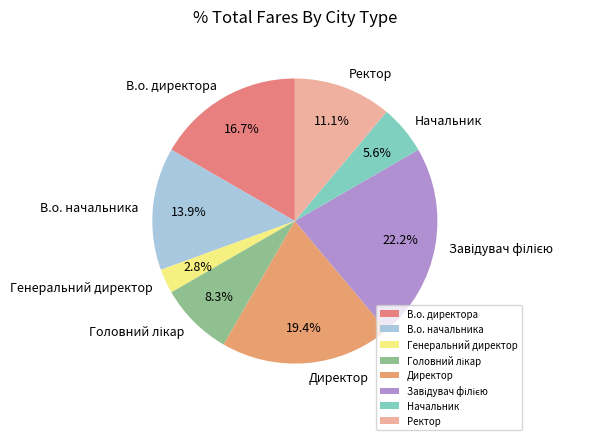

Does Генеральний директор account for over 50% of the chart?

No